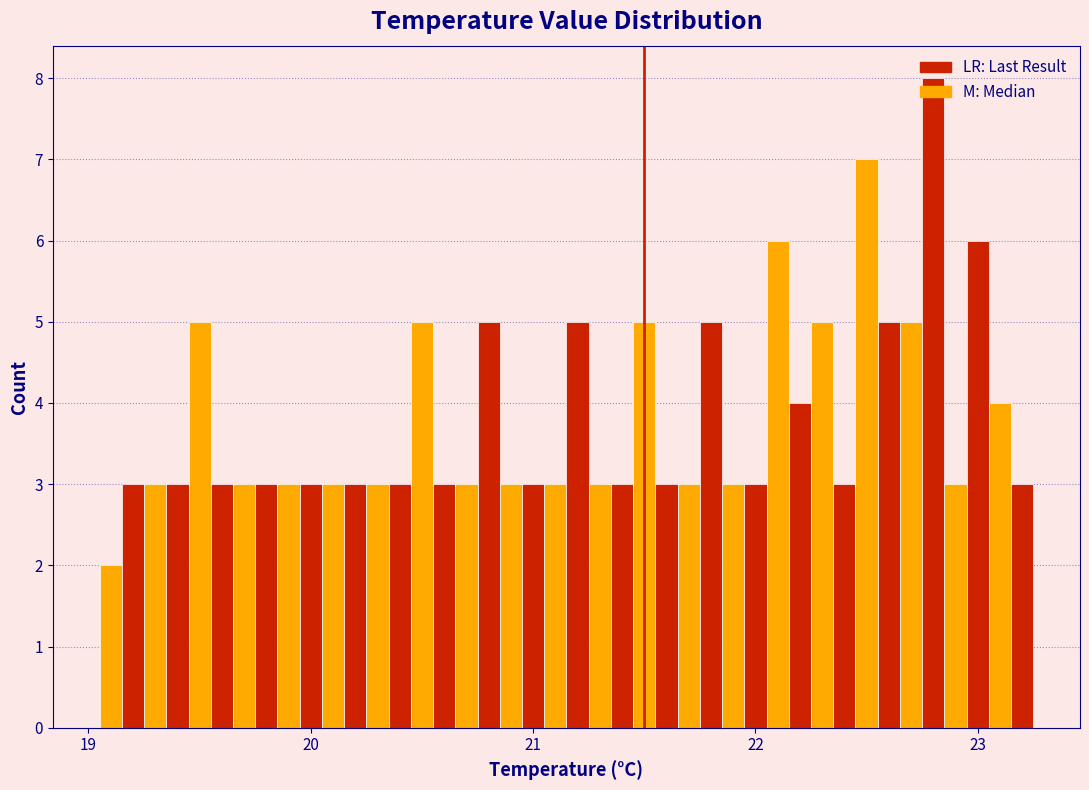

Around what value on the x-axis is the tallest bar? Give the approximate position of its centre, as read against the axis.

22.8